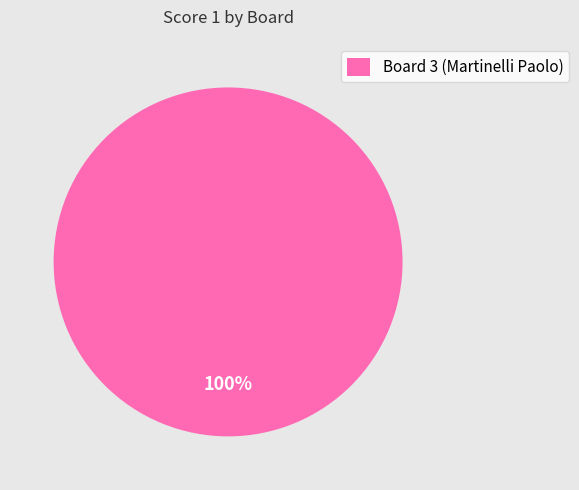

What percentage is the Board 3 (Martinelli Paolo) slice, to the nearest percent?

100%